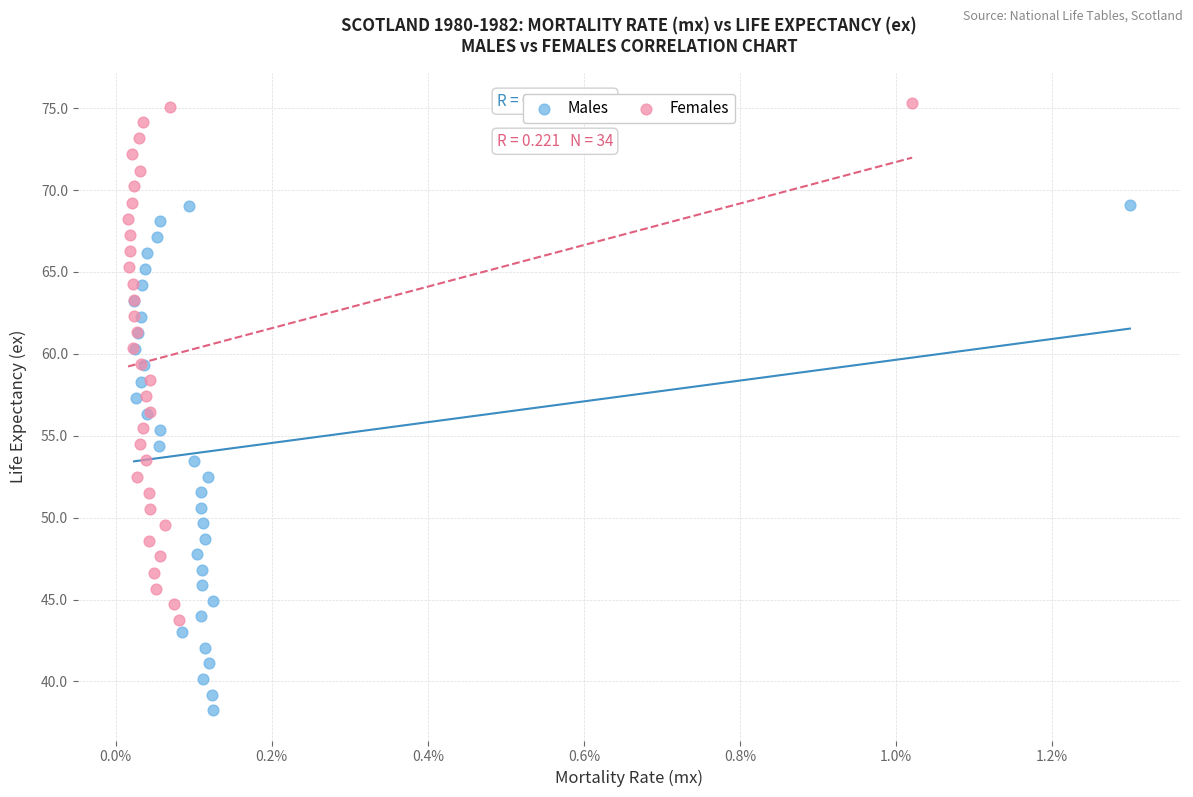

Which series reaches the minimum Y coordinate?

Males